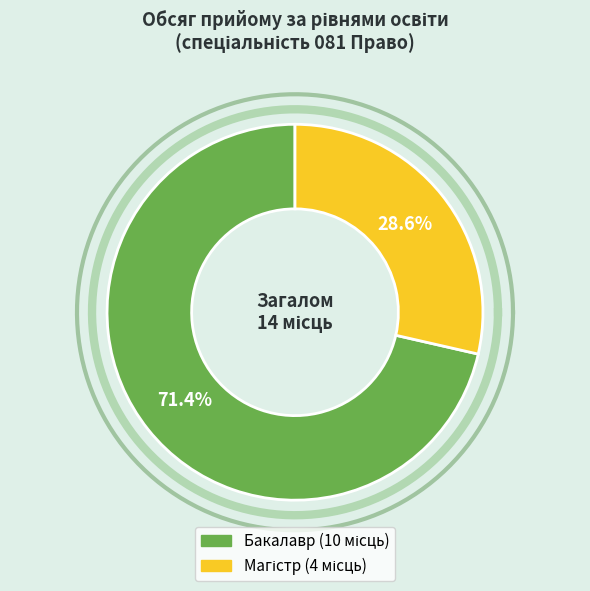

Which category has the biggest portion of the pie?

Бакалавр